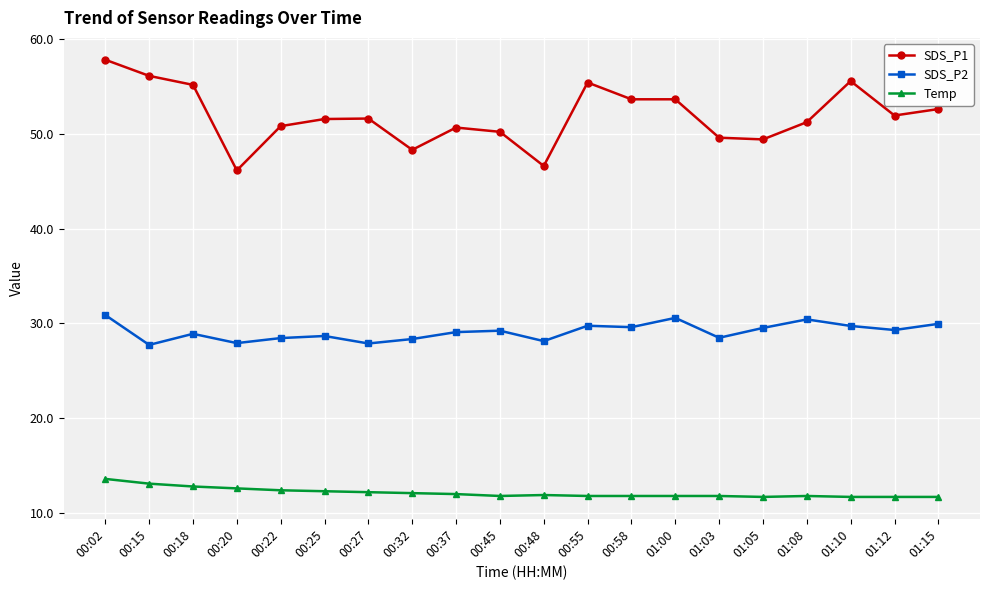

Is it true that SDS_P2 equals 17.1 at 00:27?

False